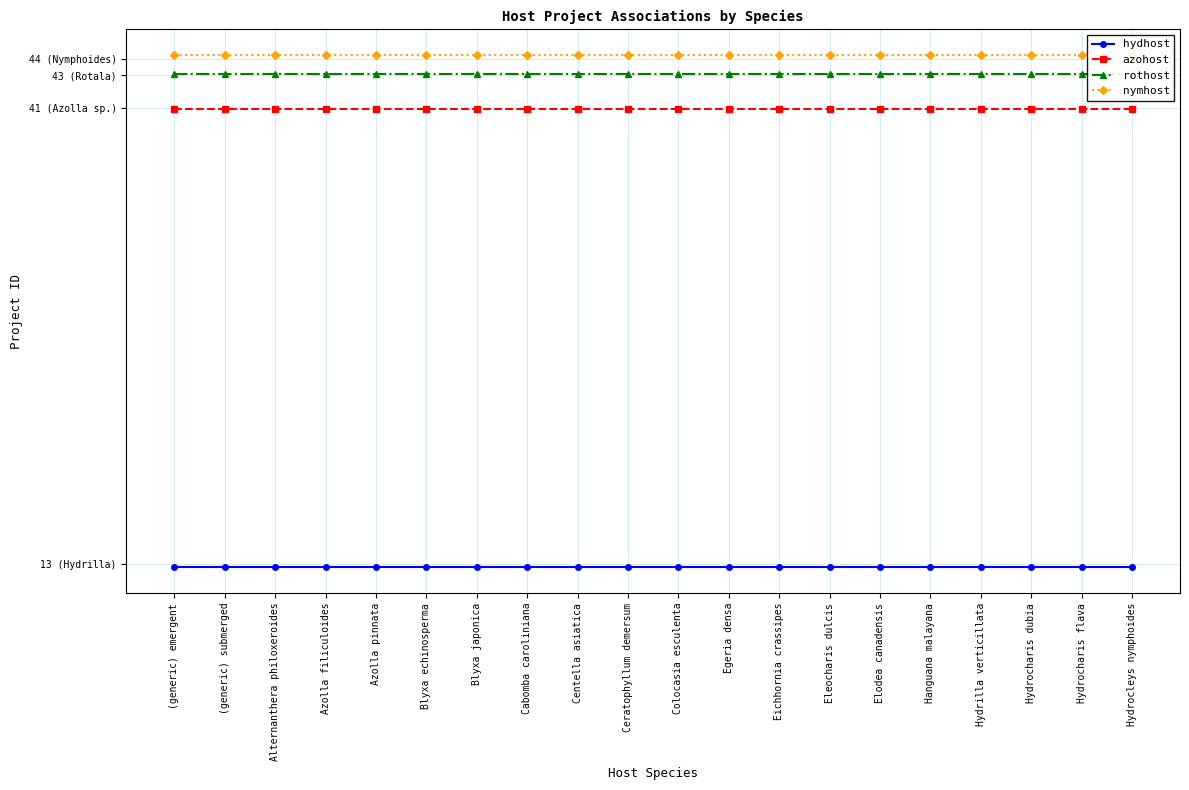

Reading left to right, what are all the values shown in this chart?

hydhost: 12.8	12.8	12.8	12.8	12.8	12.8	12.8	12.8	12.8	12.8	12.8	12.8	12.8	12.8	12.8	12.8	12.8	12.8	12.8	12.8
azohost: 40.9	40.9	40.9	40.9	40.9	40.9	40.9	40.9	40.9	40.9	40.9	40.9	40.9	40.9	40.9	40.9	40.9	40.9	40.9	40.9
rothost: 43.1	43.1	43.1	43.1	43.1	43.1	43.1	43.1	43.1	43.1	43.1	43.1	43.1	43.1	43.1	43.1	43.1	43.1	43.1	43.1
nymhost: 44.2	44.2	44.2	44.2	44.2	44.2	44.2	44.2	44.2	44.2	44.2	44.2	44.2	44.2	44.2	44.2	44.2	44.2	44.2	44.2